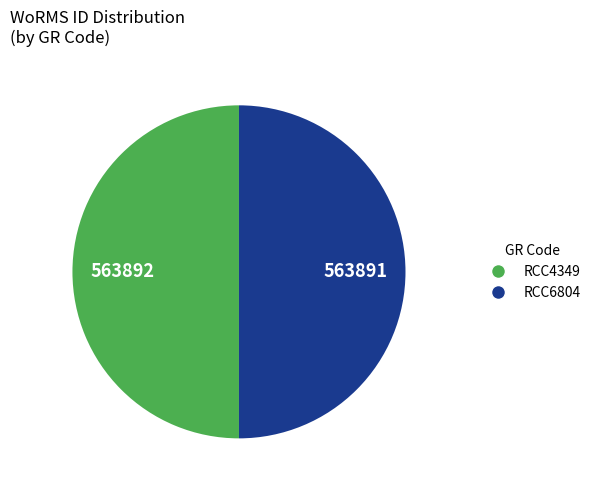

Approximately how many times larger is the value at RCC6804 compared to RCC4349?

1.0